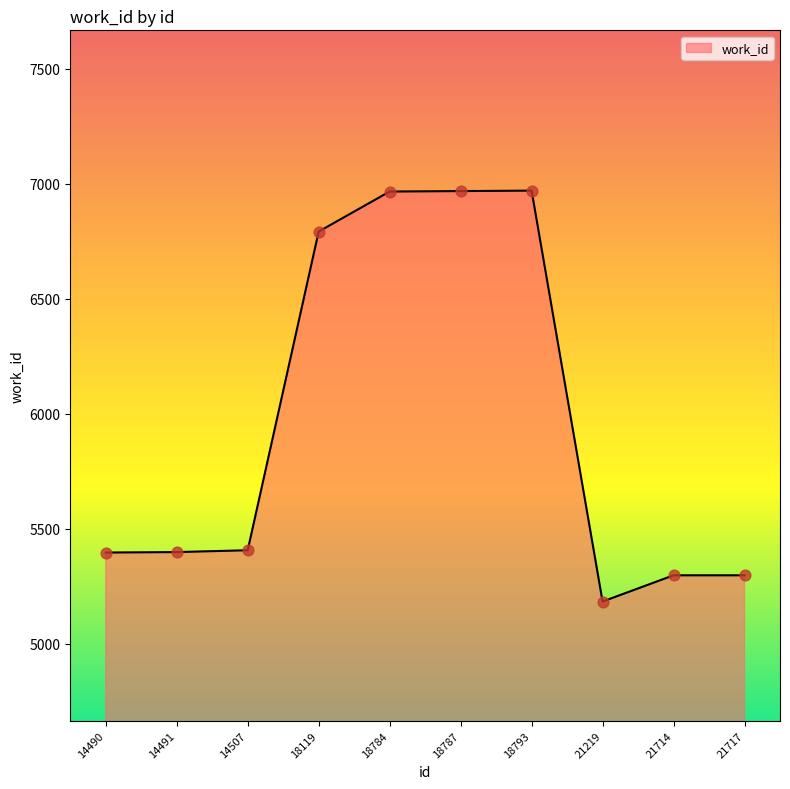

What is the ratio of the value at 18784 to the value at 18119?

1.0